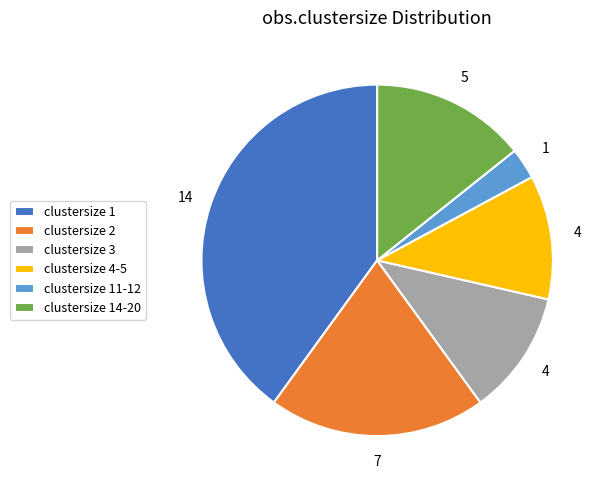

How many slices are in this pie chart?

6